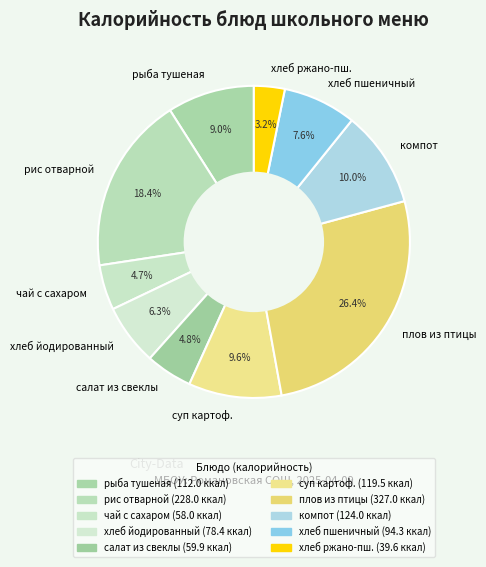

Does any single category account for the majority?

No